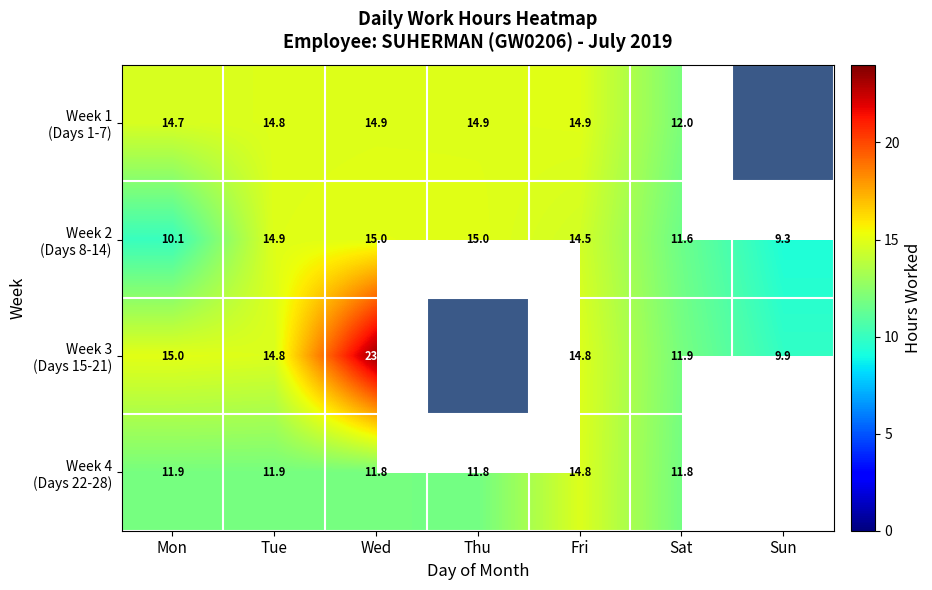

Count the number of categories in the chart.

7